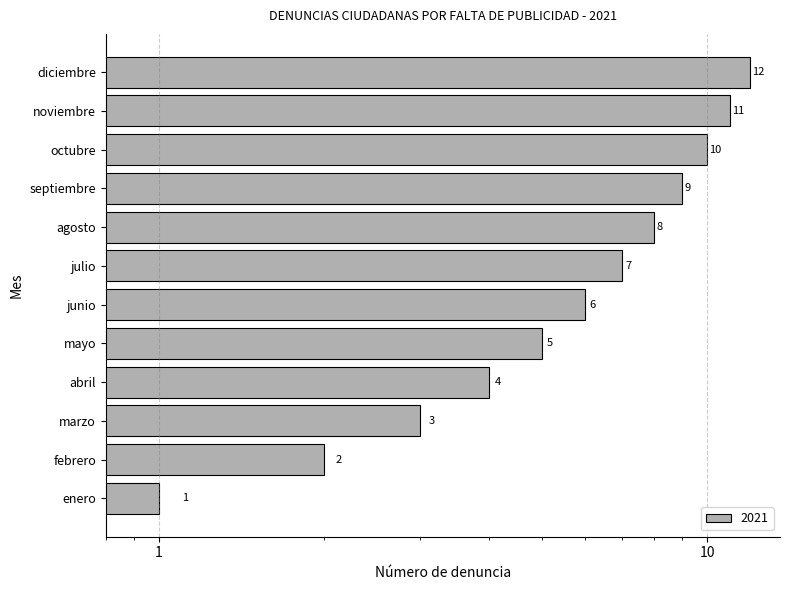

What position from the left is septiembre?

9